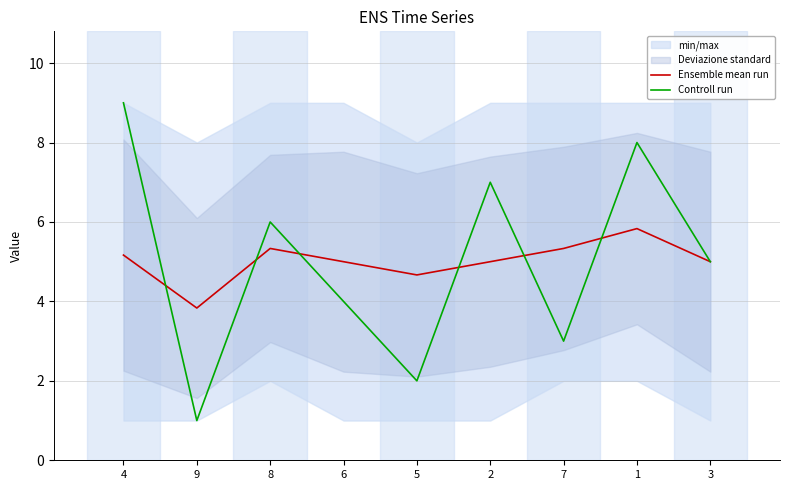

What is the difference between the maximum and minimum values in the Controll run series?

8.0